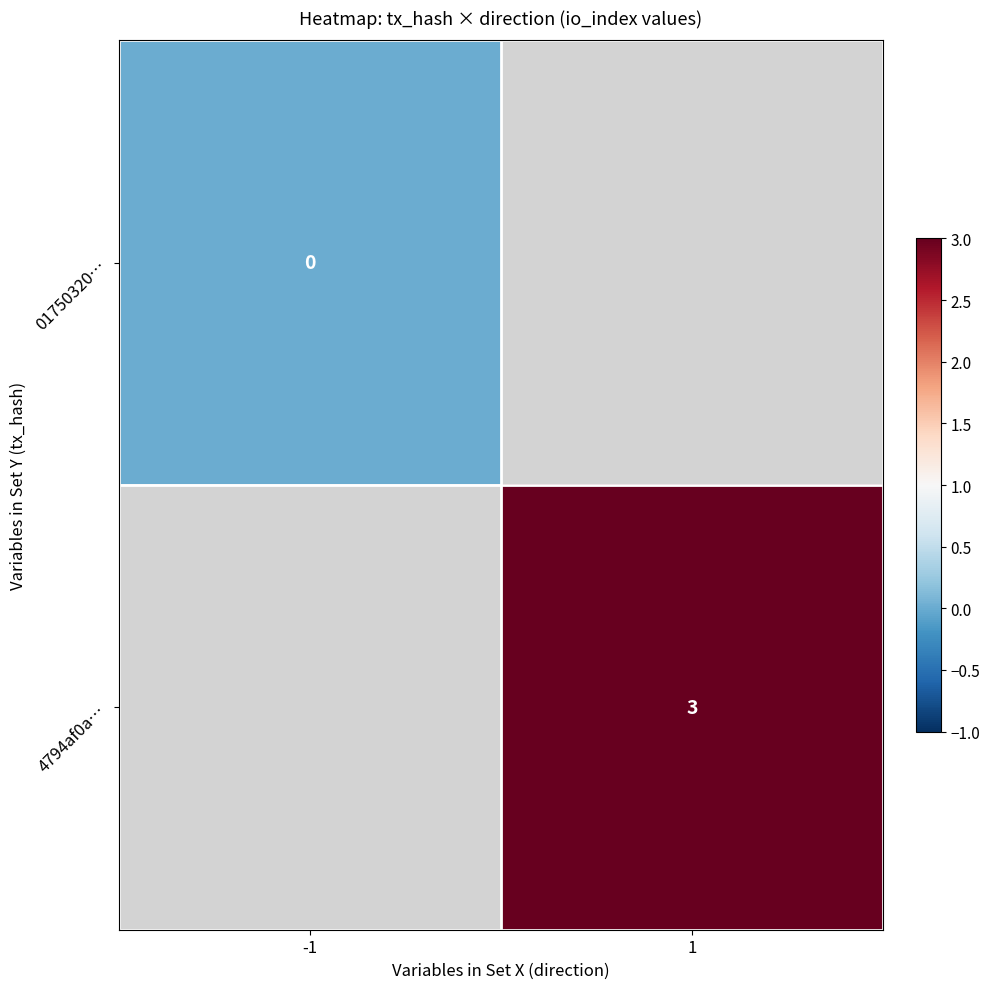

What is the greatest value displayed?

3.0